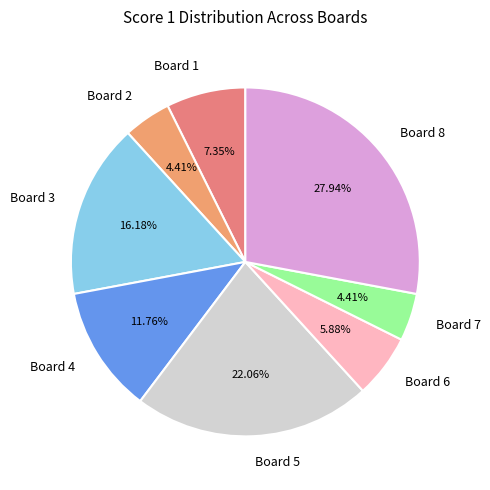

The Board 1 slice represents 7% of the pie. True or false?

True